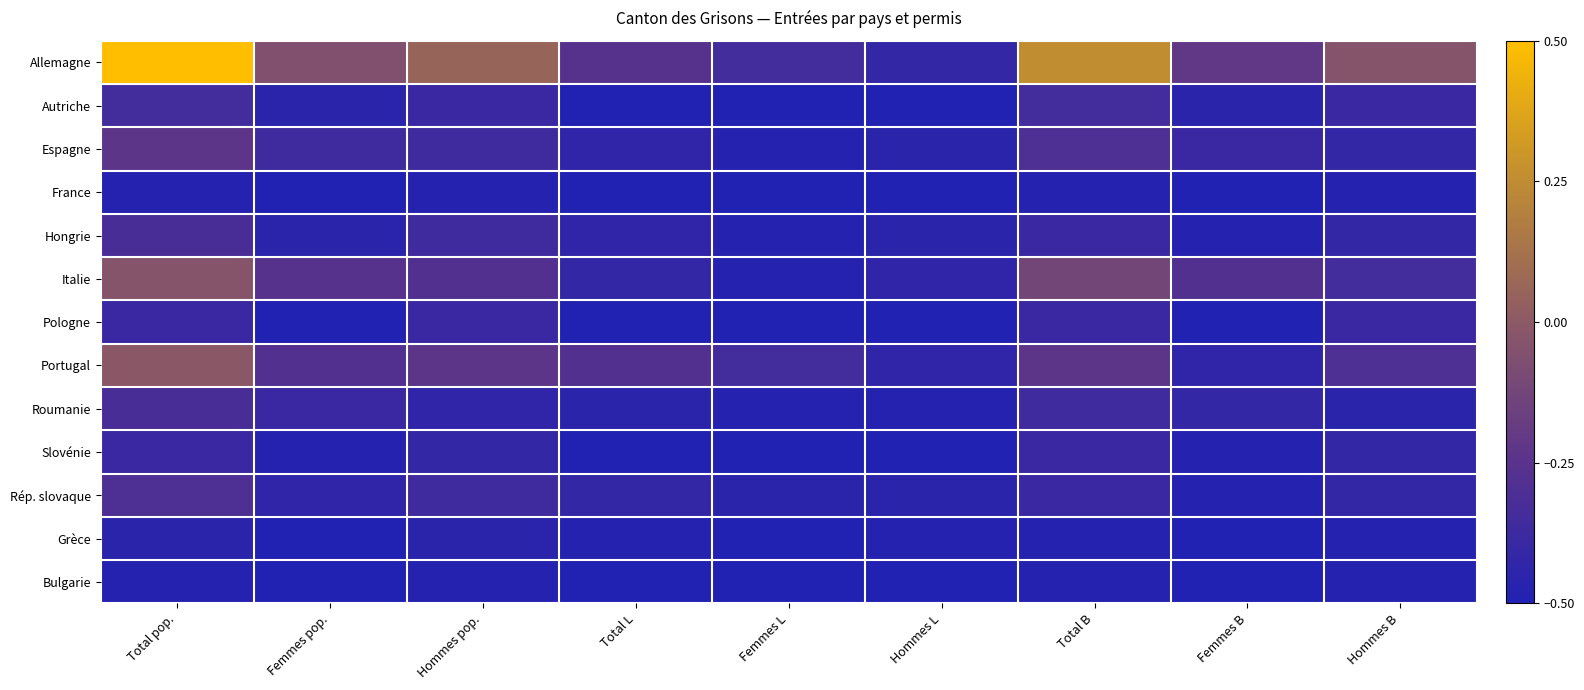

Which category has the highest value across all series?

Total pop.